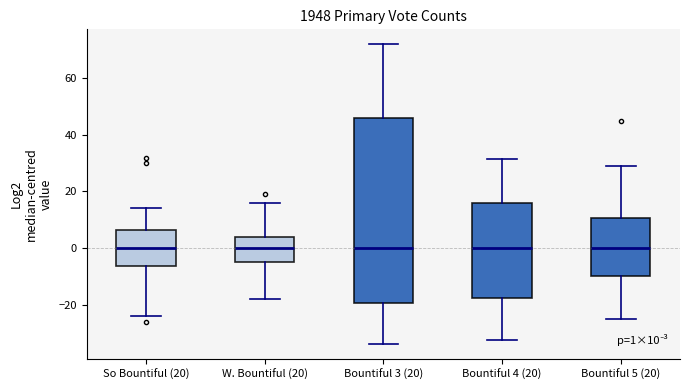

Which box is the tallest, from its lower edge to its upper edge?

Bountiful 3 (20)